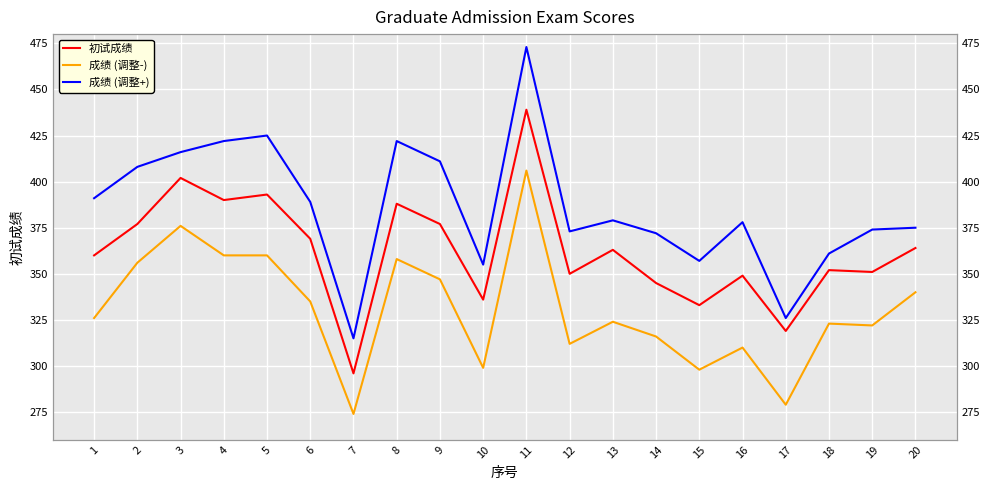

Reading left to right, list all the values displayed in this chart.

初试成绩: 1=360	2=377	3=402	4=390	5=393	6=369	7=296	8=388	9=377	10=336	11=439	12=350	13=363	14=345	15=333	16=349	17=319	18=352	19=351	20=364
成绩 (调整-): 1=326	2=356	3=376	4=360	5=360	6=335	7=274	8=358	9=347	10=299	11=406	12=312	13=324	14=316	15=298	16=310	17=279	18=323	19=322	20=340
成绩 (调整+): 1=391	2=408	3=416	4=422	5=425	6=389	7=315	8=422	9=411	10=355	11=473	12=373	13=379	14=372	15=357	16=378	17=326	18=361	19=374	20=375